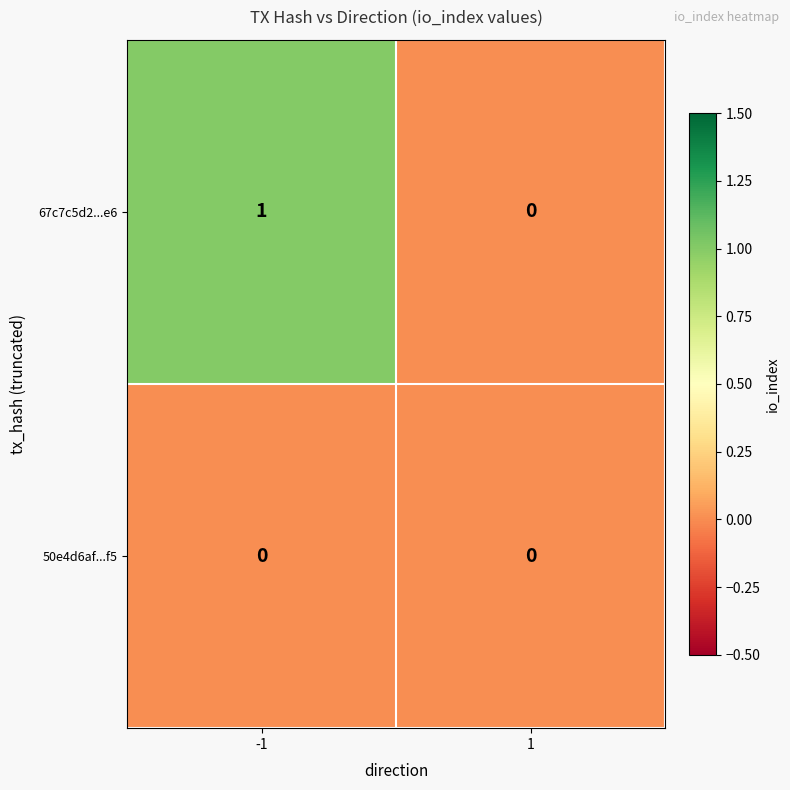

Reading right to left, transcribe all the data shown in this chart.

67c7c5d2...e6: 1=0	-1=1
50e4d6af...f5: 1=0	-1=0